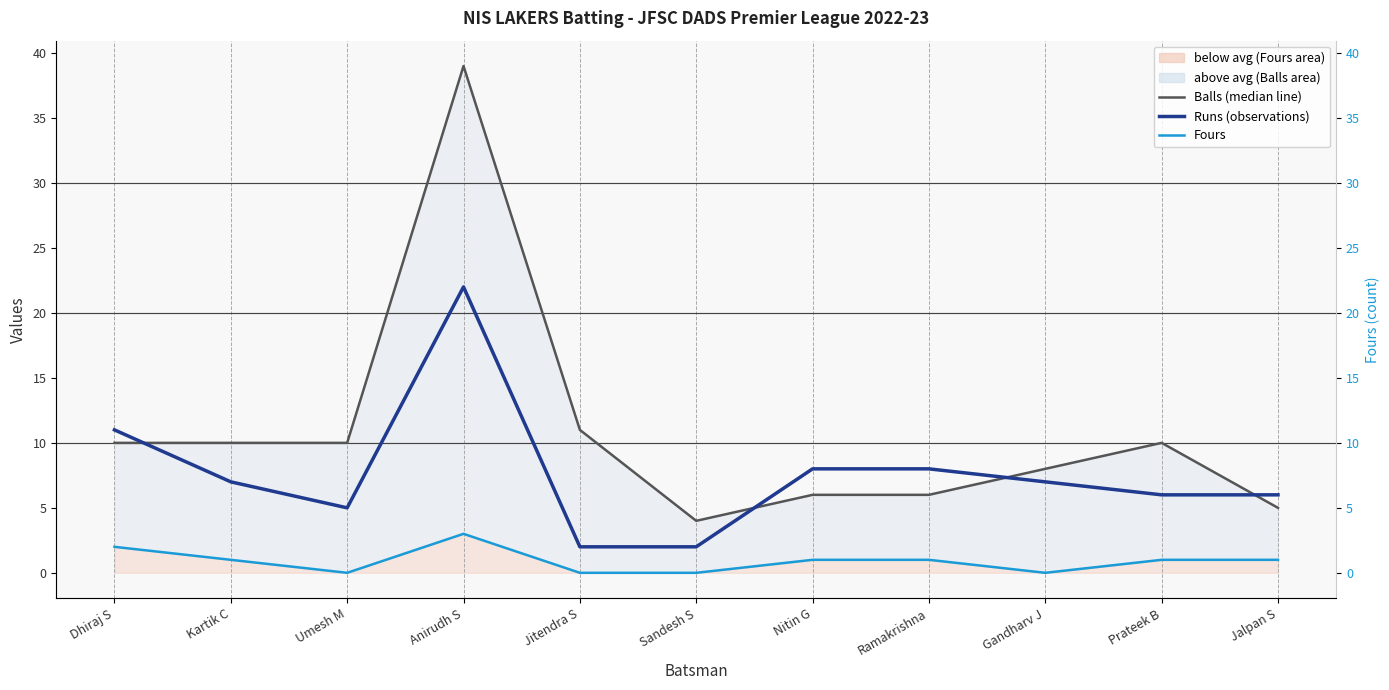

Between Anirudh S and Jitendra S, which series saw the biggest shift?

Balls